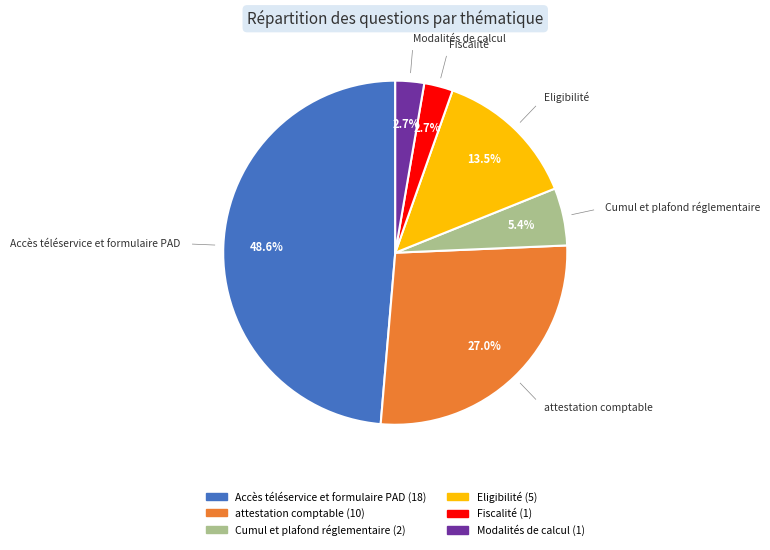

Approximately how many times larger is the value at Fiscalité compared to Modalités de calcul?

1.0